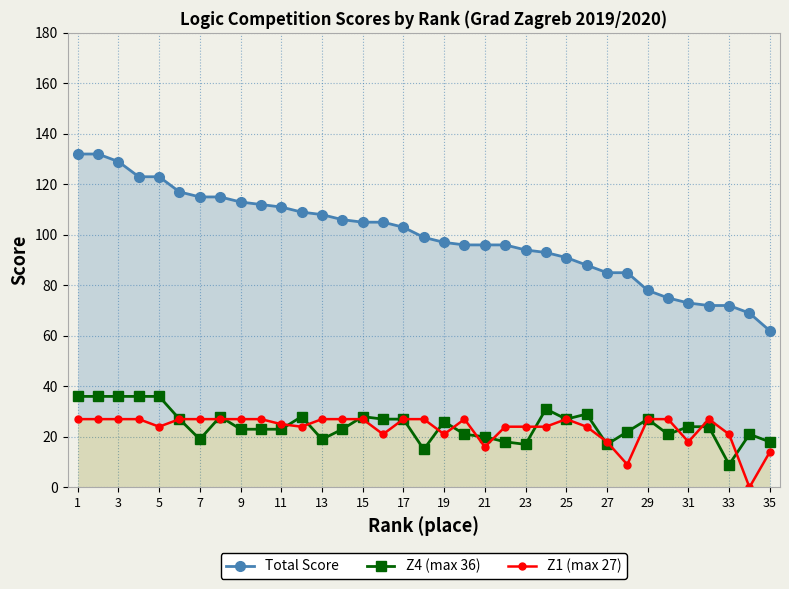

The Z1 (max 27) series shows 8 at 15. True or false?

False